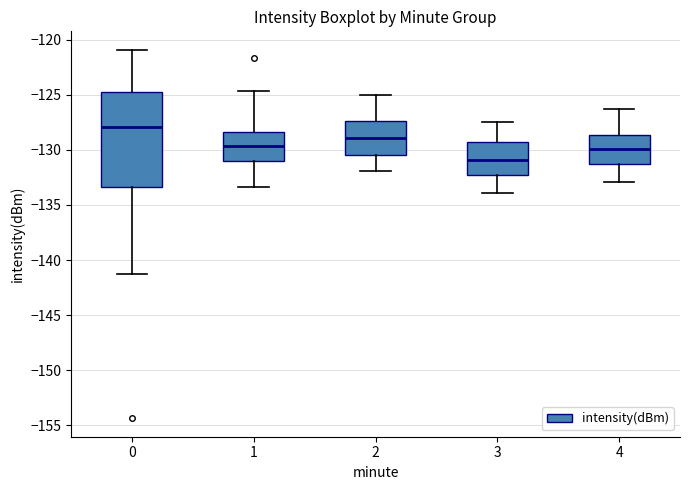

Where does the median line of the box at x = 2 sit on the y-axis? The values are not printed on the chart, so give them approximately, as read against the axis.

-129.0